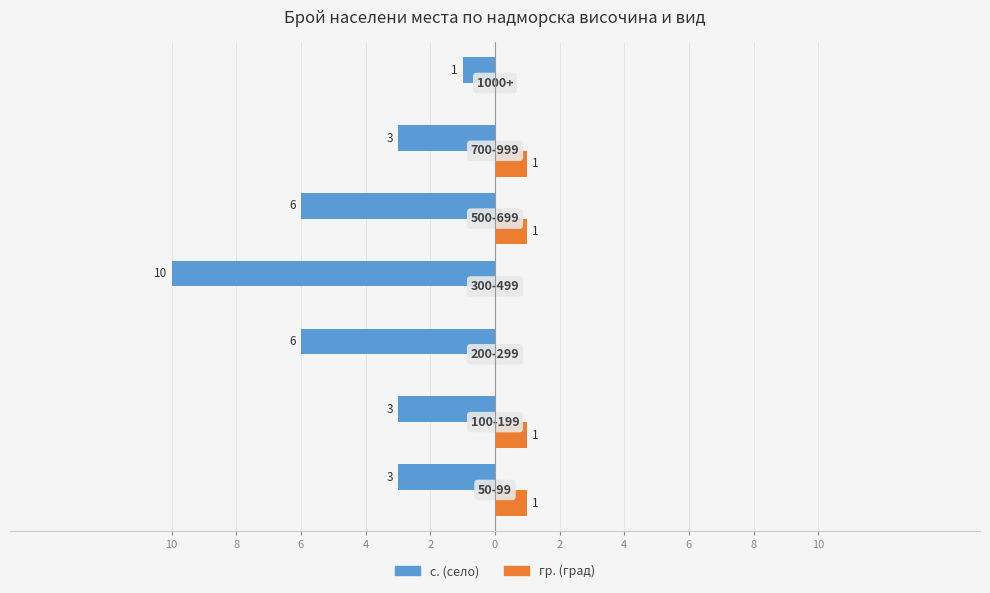

What are all the series names shown in the legend?

с. (село), гр. (град)